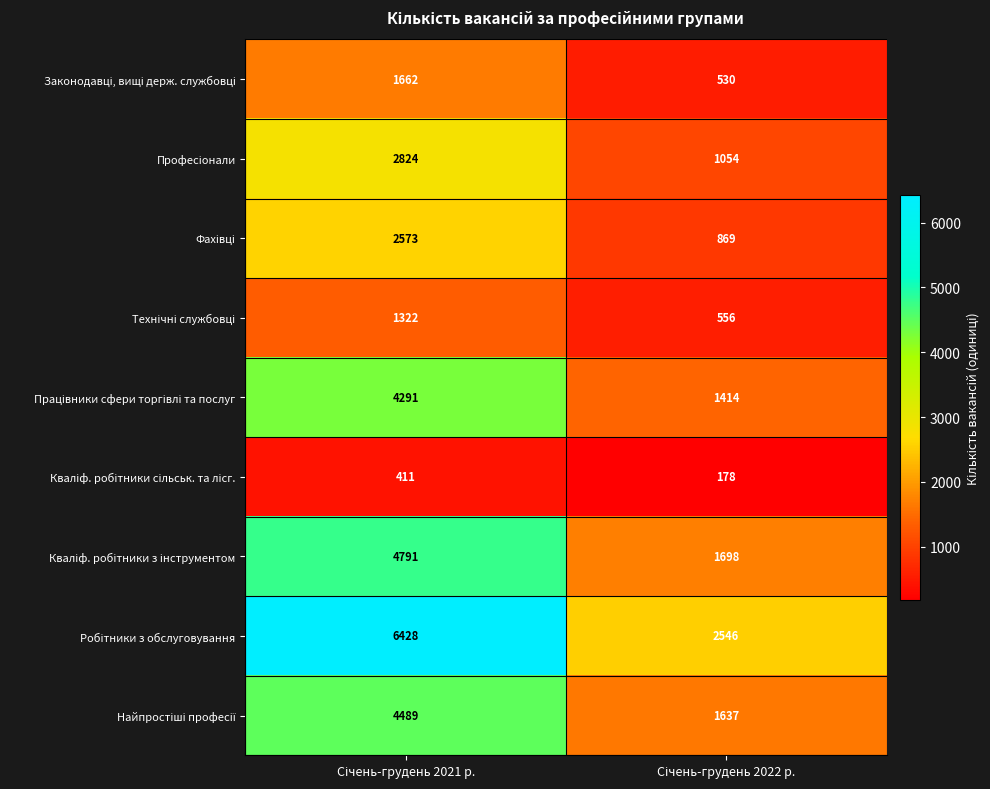

What is the maximum value shown in the chart?

6428